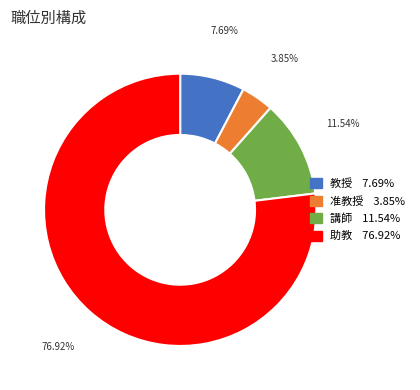

Which slice represents more than half of the pie?

助教